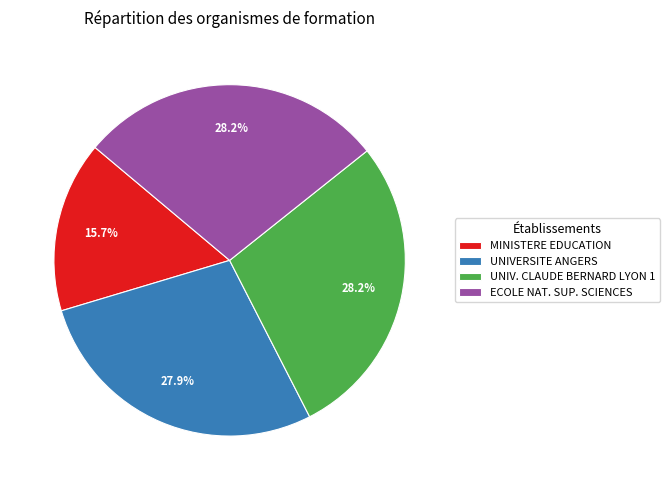

Which category has the smallest portion of the pie?

MINISTERE EDUCATION